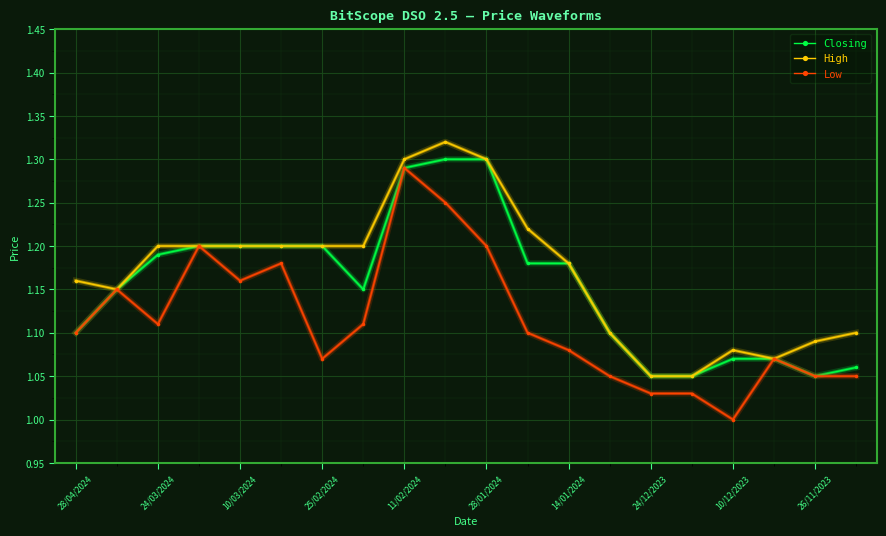

True or false: High has more than 1 interior local peaks.

True